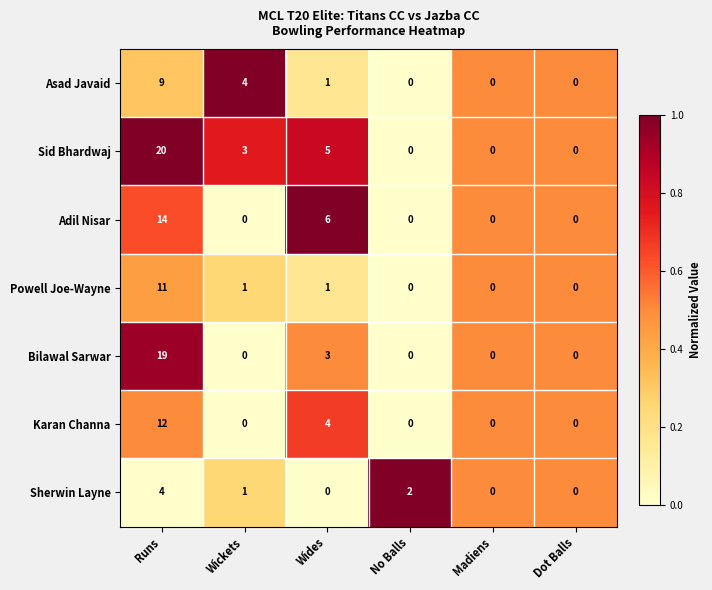

What is the total value across all series at Wides?

20